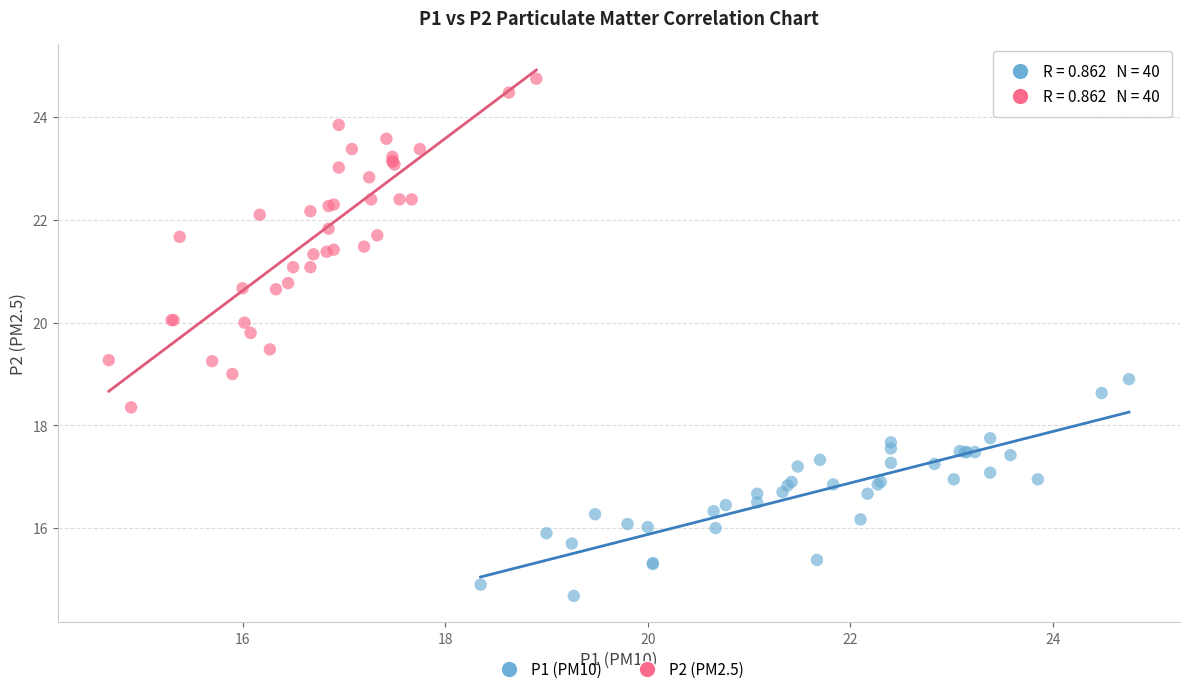

Which series reaches the maximum Y coordinate?

P2 (PM2.5)